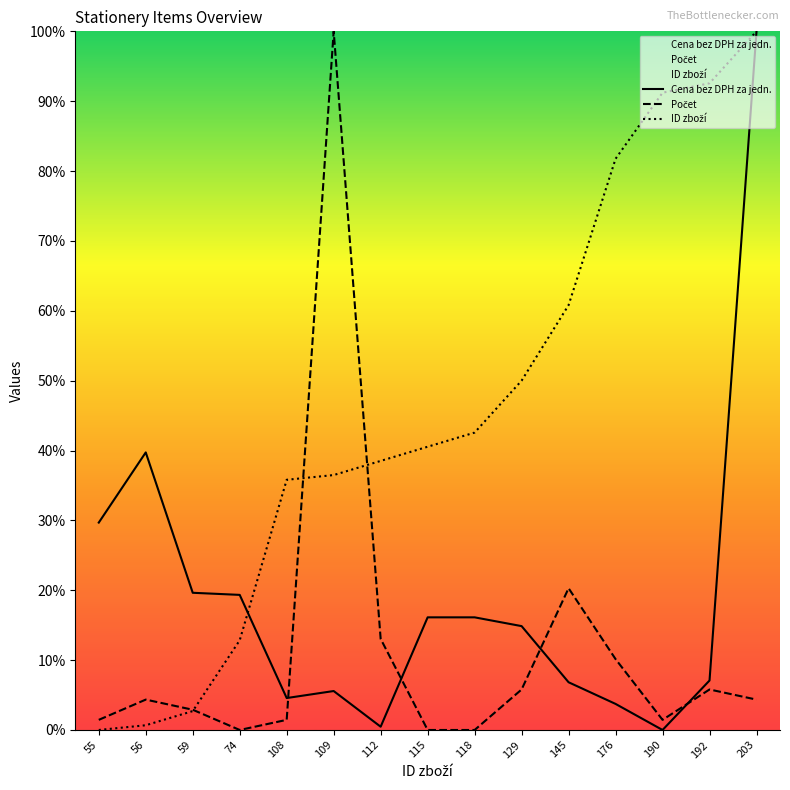

Which series ends up on top after the final intersection of Cena bez DPH za jedn. and ID zboží?

ID zboží